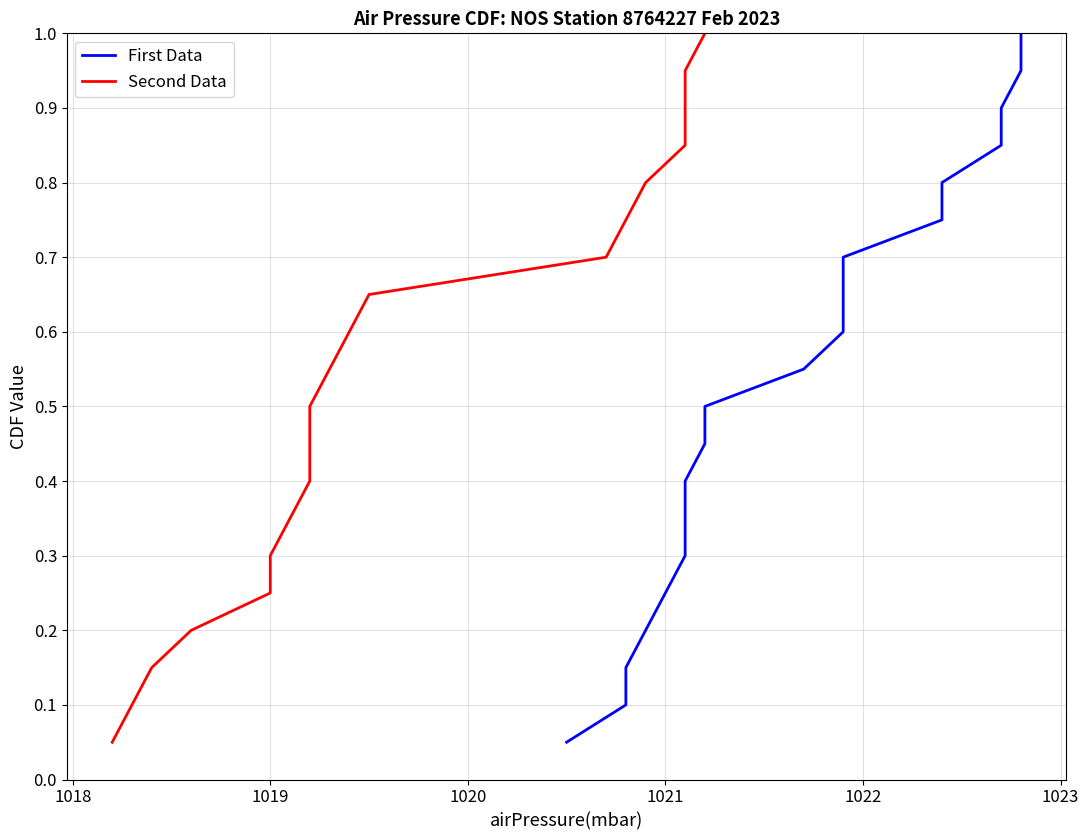

What is the value of the Second Data point at the 16th from the left?

0.8